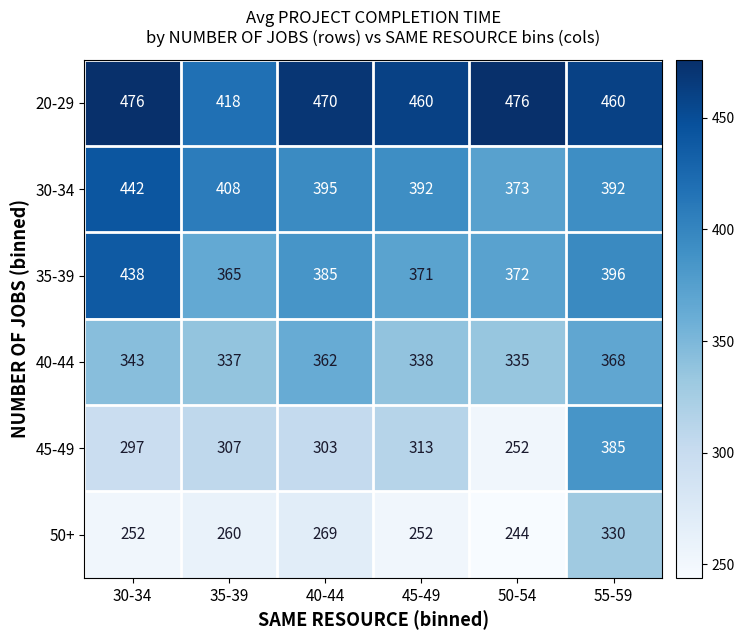

At 30-34, list the series in order from largest to smallest.

20-29, 30-34, 35-39, 40-44, 45-49, 50+